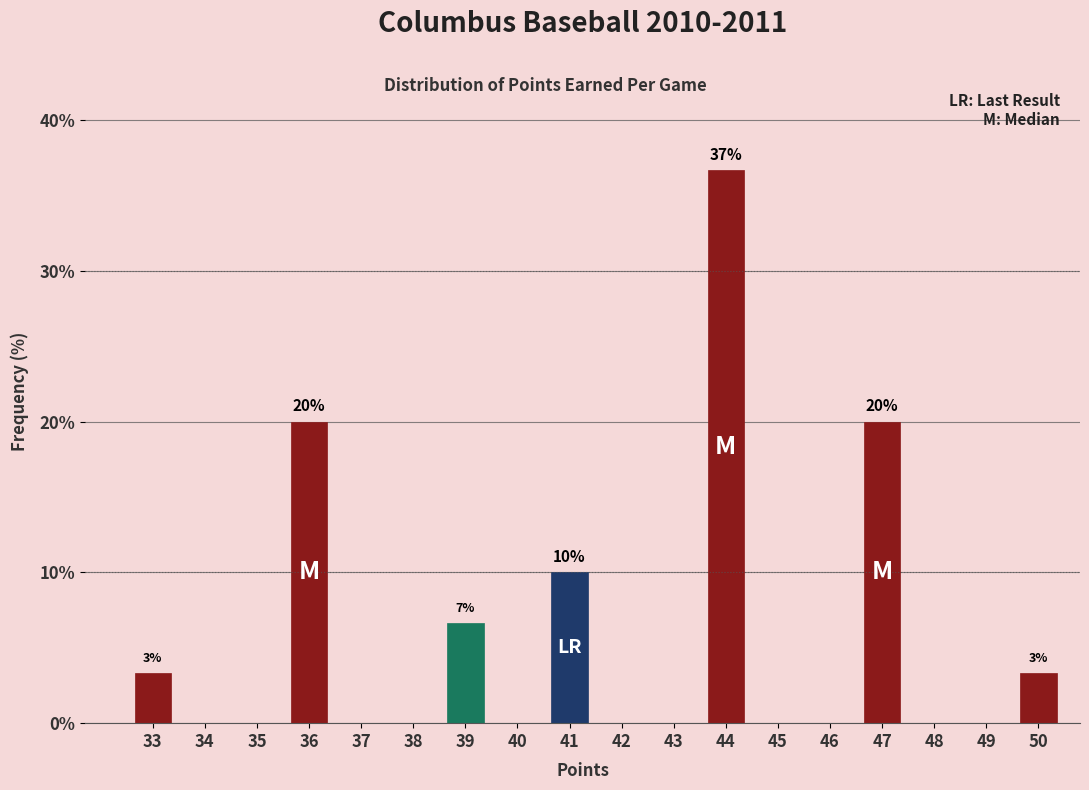

Reading right to left, extract all data points from this chart.

50=3.3	49=0.0	48=0.0	47=20.0	46=0.0	45=0.0	44=36.7	43=0.0	42=0.0	41=10.0	40=0.0	39=6.7	38=0.0	37=0.0	36=20.0	35=0.0	34=0.0	33=3.3